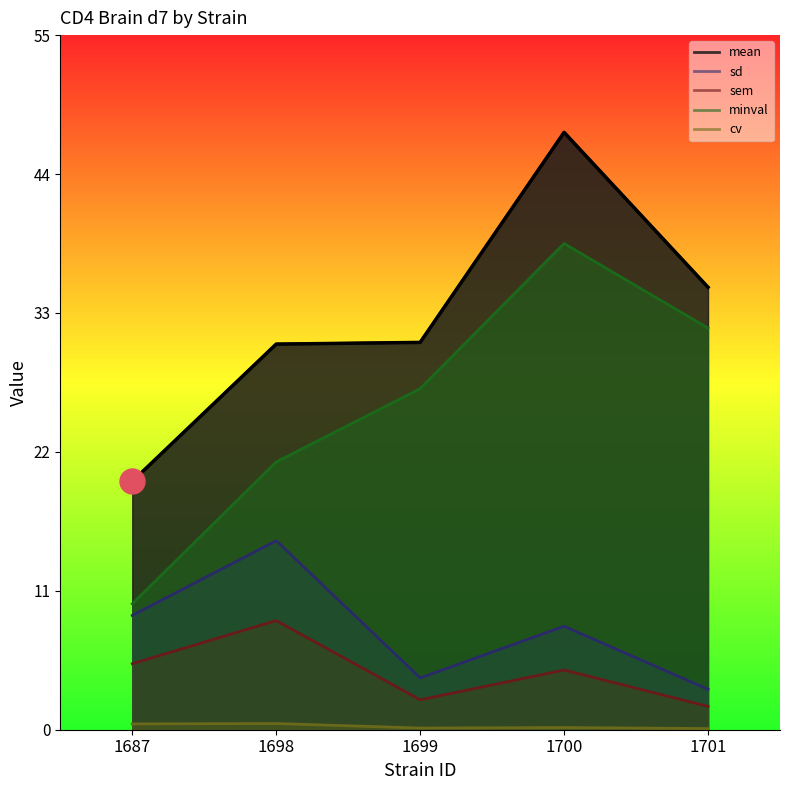

True or false: mean and sem intersect in this chart.

False